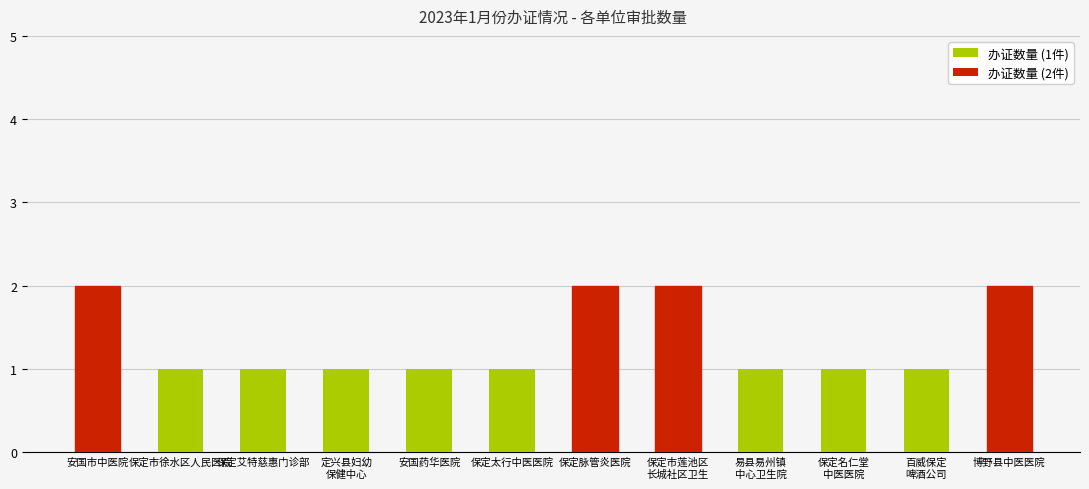

What is the value of the 10th bar from the left?

1